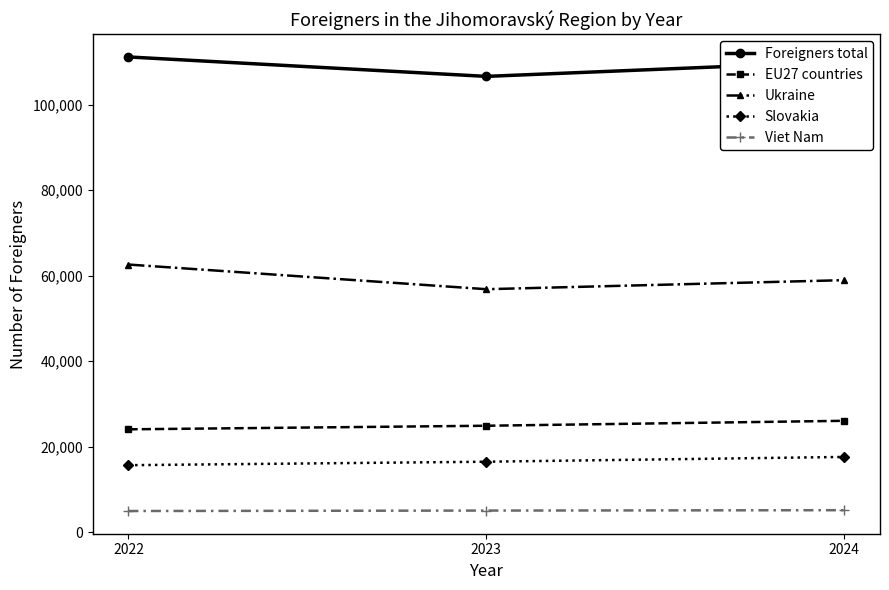

List the series in order of their peak value, highest first.

Foreigners total, Ukraine, EU27 countries, Slovakia, Viet Nam